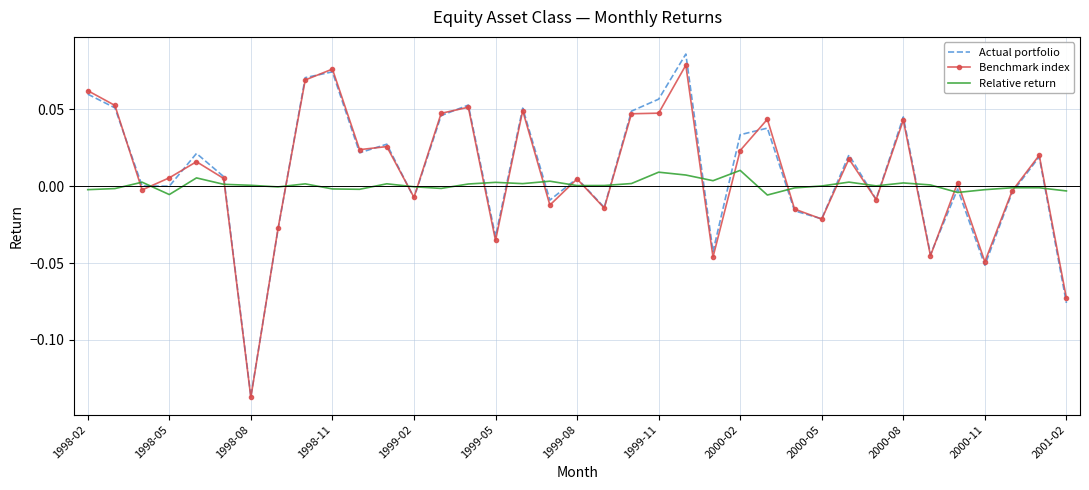

True or false: Actual portfolio has more than 2 interior local peaks.

True